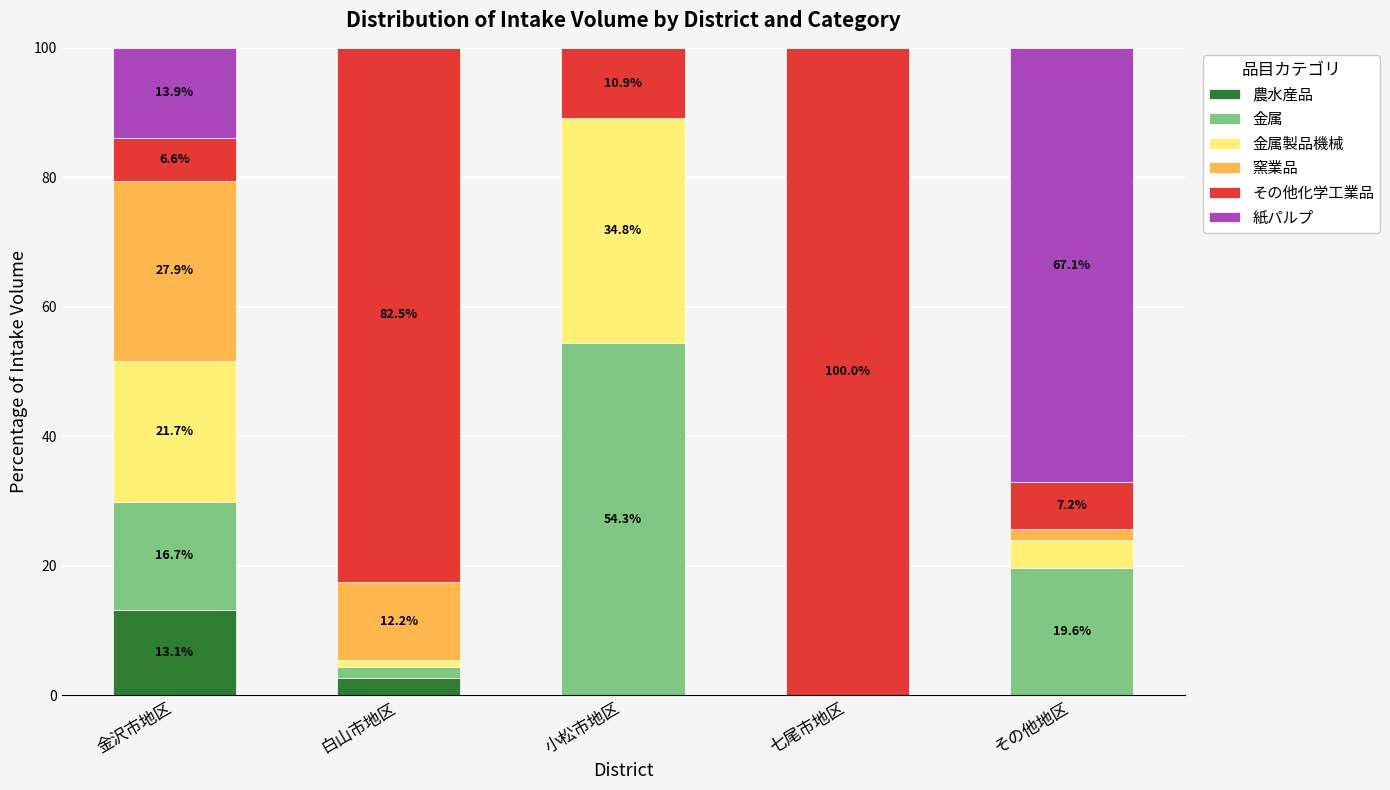

What is the maximum value for 農水産品?

13.1